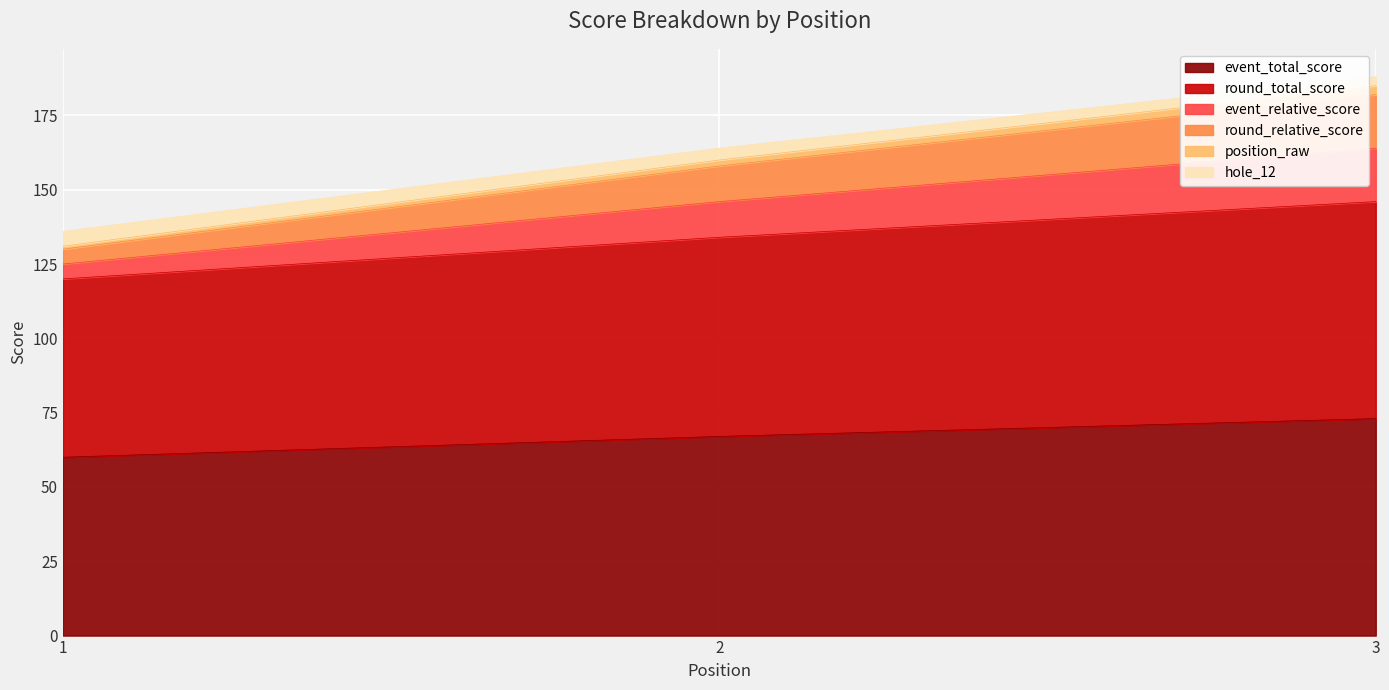

Which has a higher value, 1 or 2?

2